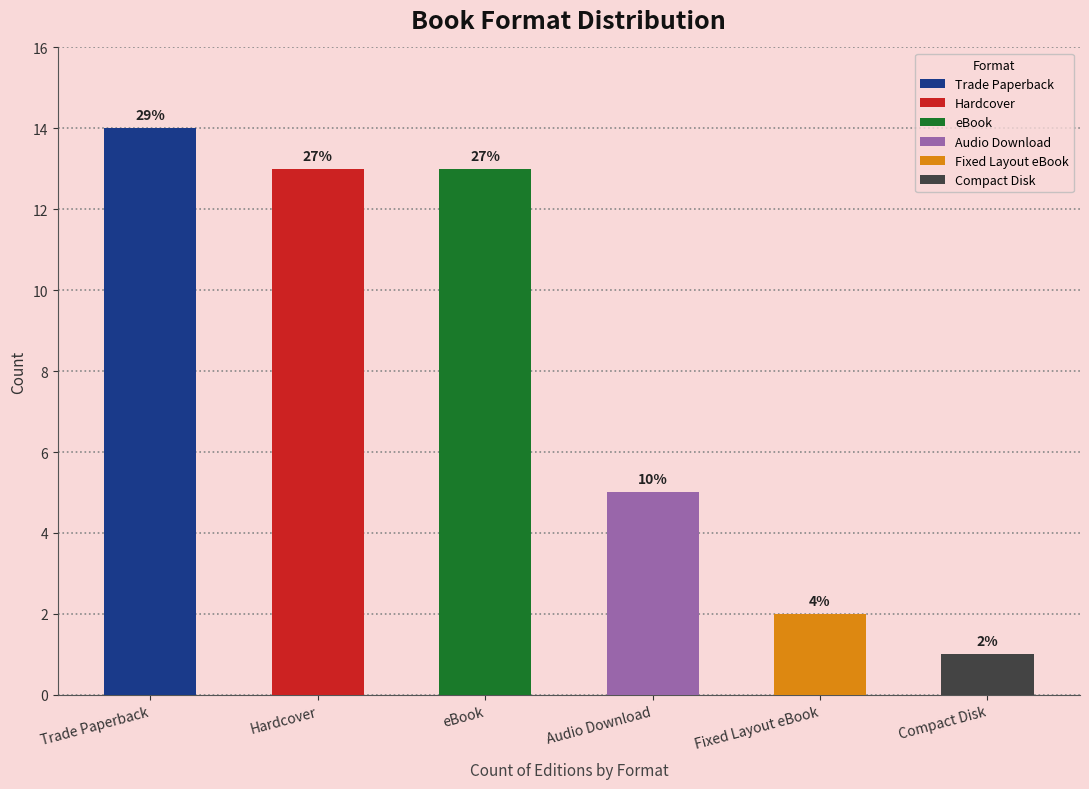

True or false: the data shows 13 at eBook.

True